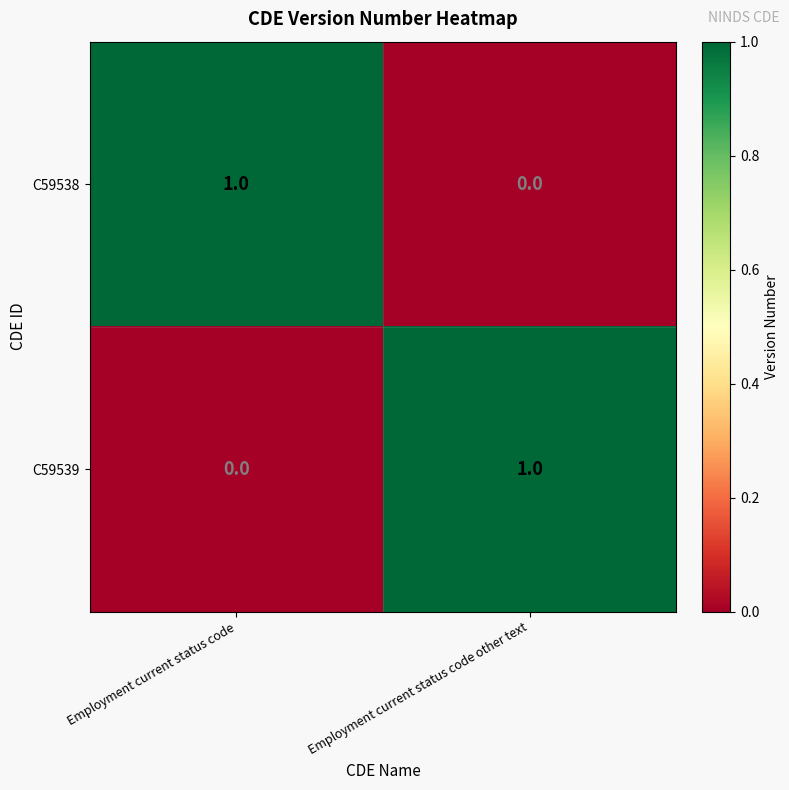

List the labels in order of C59538 value, largest first.

Employment current status code, Employment current status code other text